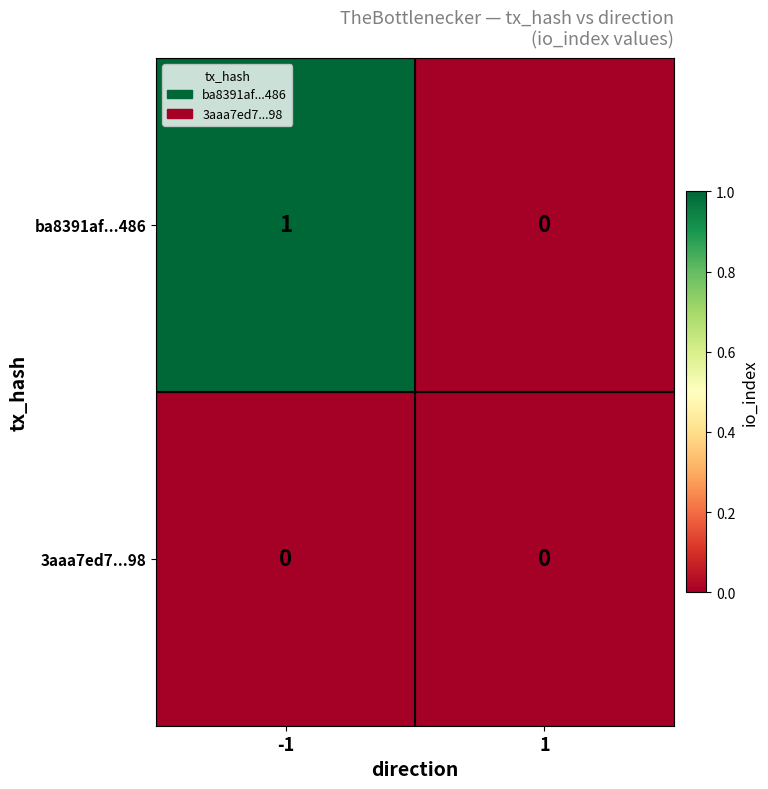

True or false: ba8391af...486 has a value of 2 at -1.

False